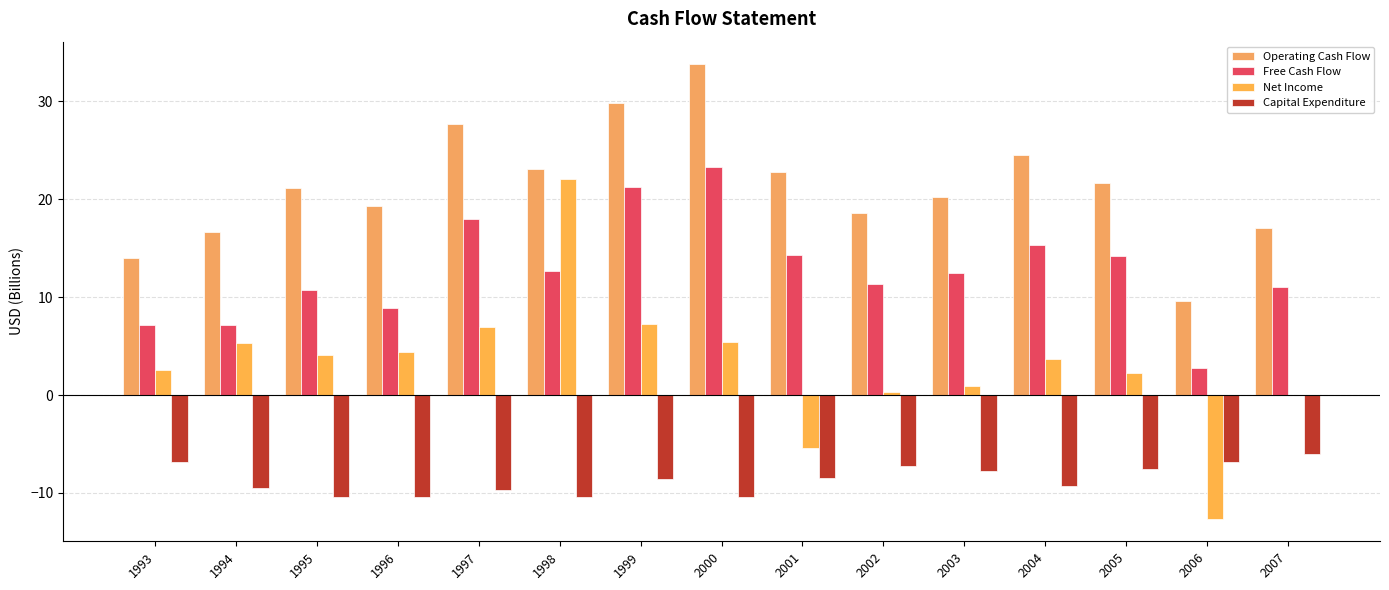

What is the spread (max minus min) of values at 1996?

29.7